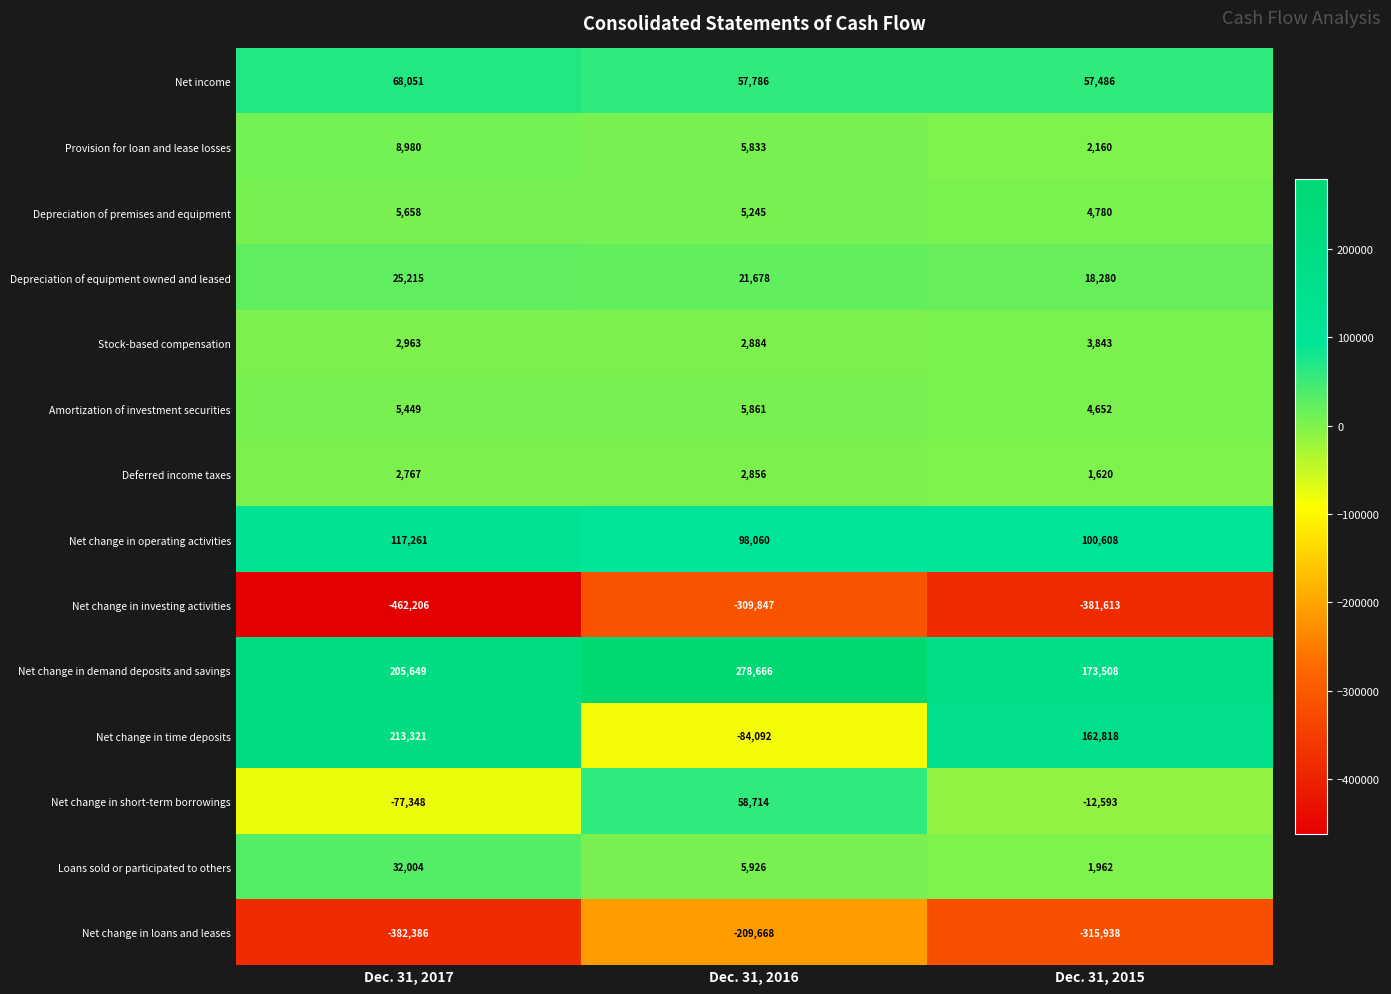

Rank the categories by Net change in loans and leases value from highest to lowest.

Dec. 31, 2016, Dec. 31, 2015, Dec. 31, 2017